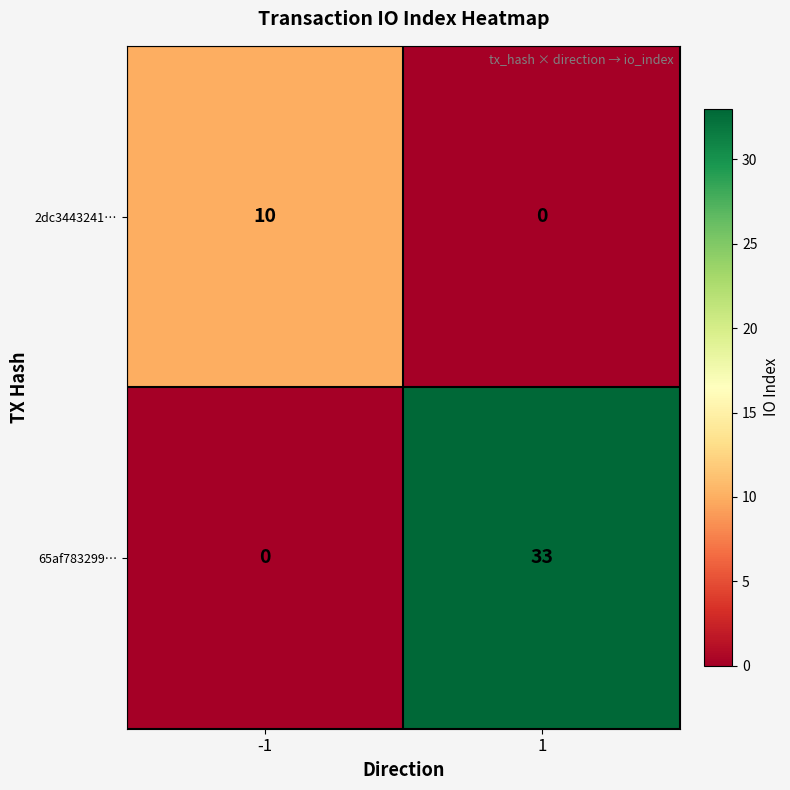

What is the difference between the 2dc3443241… values at 1 and -1?

10